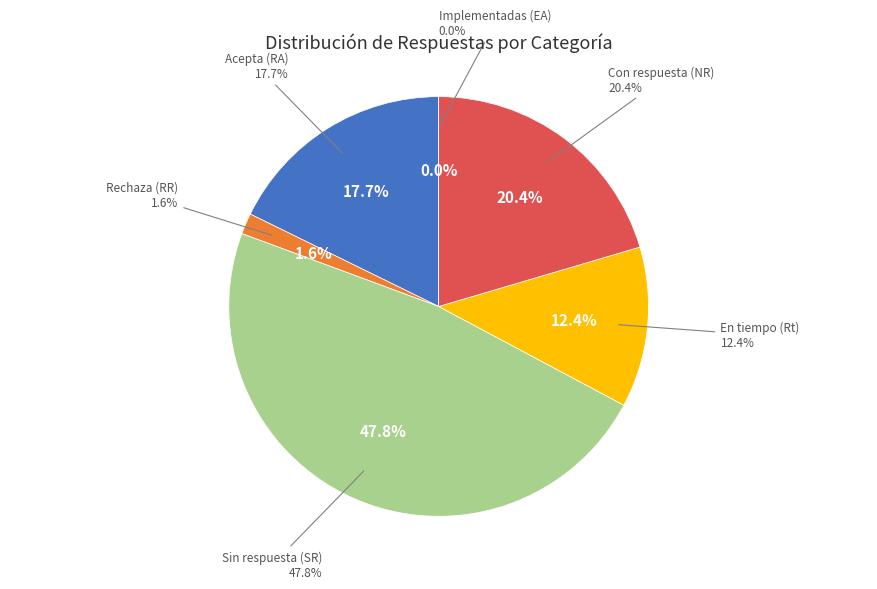

Count the number of slices in the pie.

6